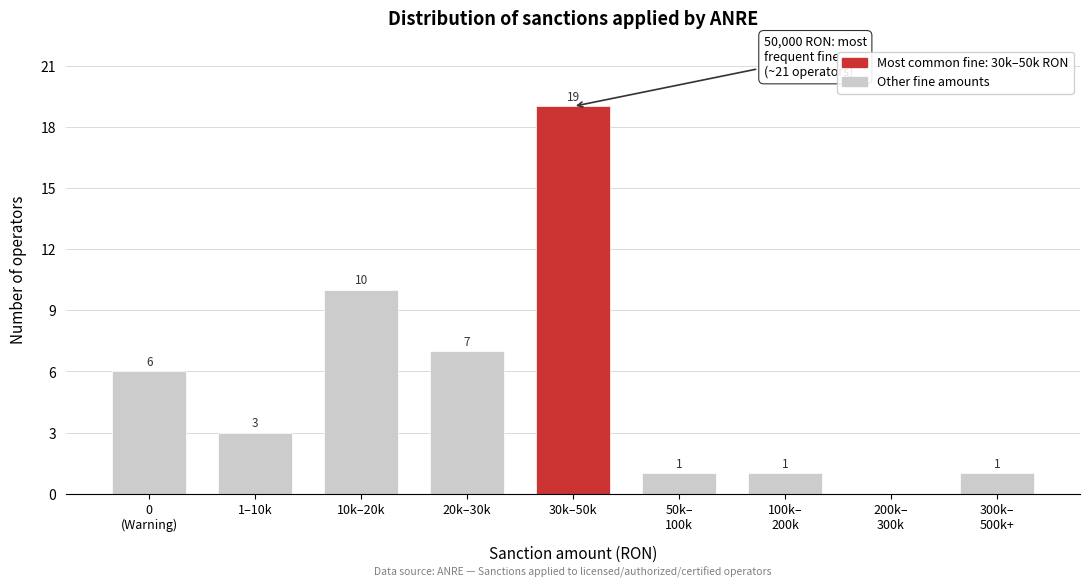

True or false: the data shows 3 at 1–10k.

True